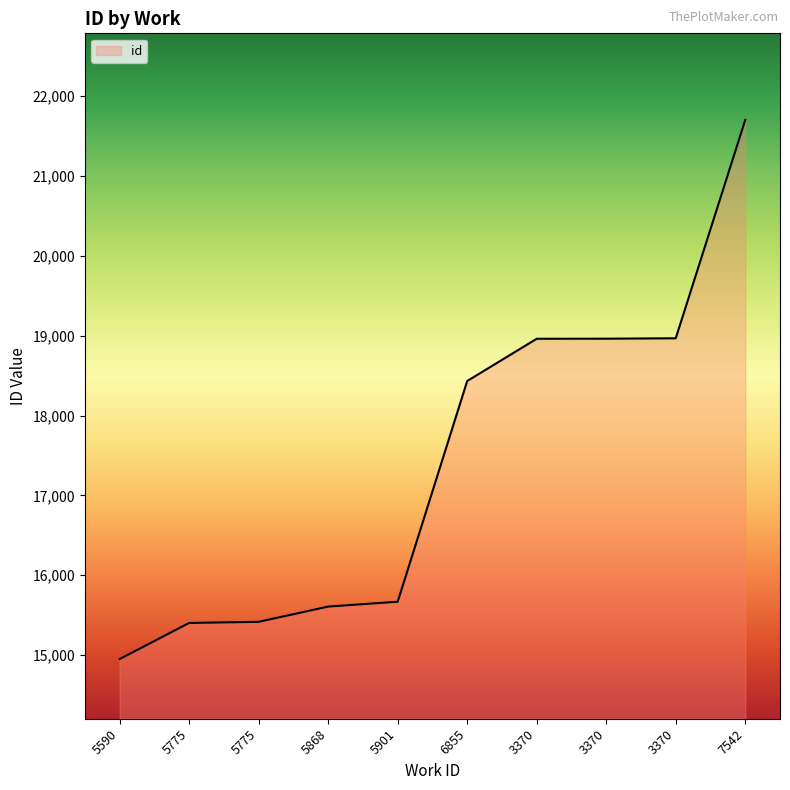

Does the chart display data point markers on the line(s)?

No